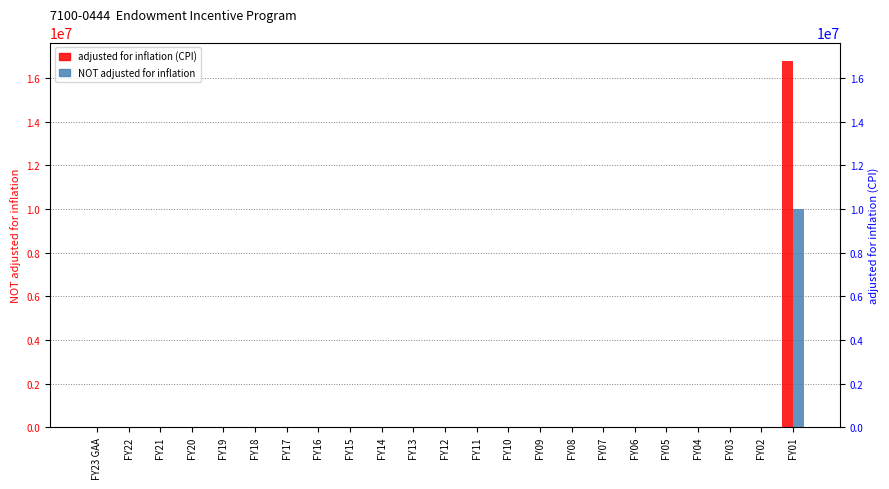

How many groups of bars are there?

23